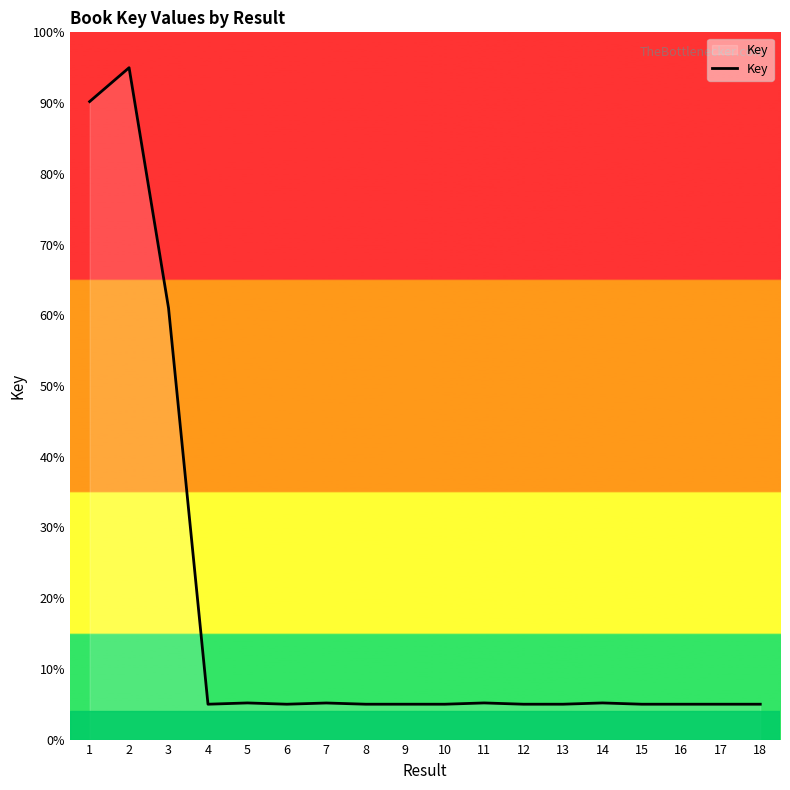

What is the change in value from 2 to 10?

-90.0